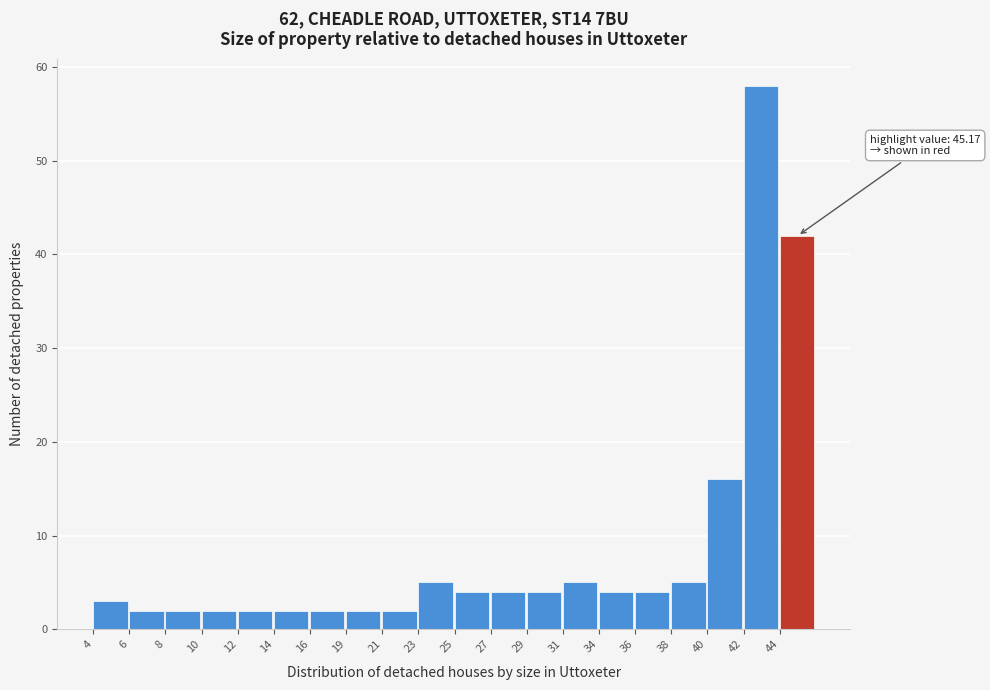

Reading left to right, what are all the values shown in this chart?

3	2	2	2	2	2	2	2	2	5	4	4	4	5	4	4	5	16	58	42